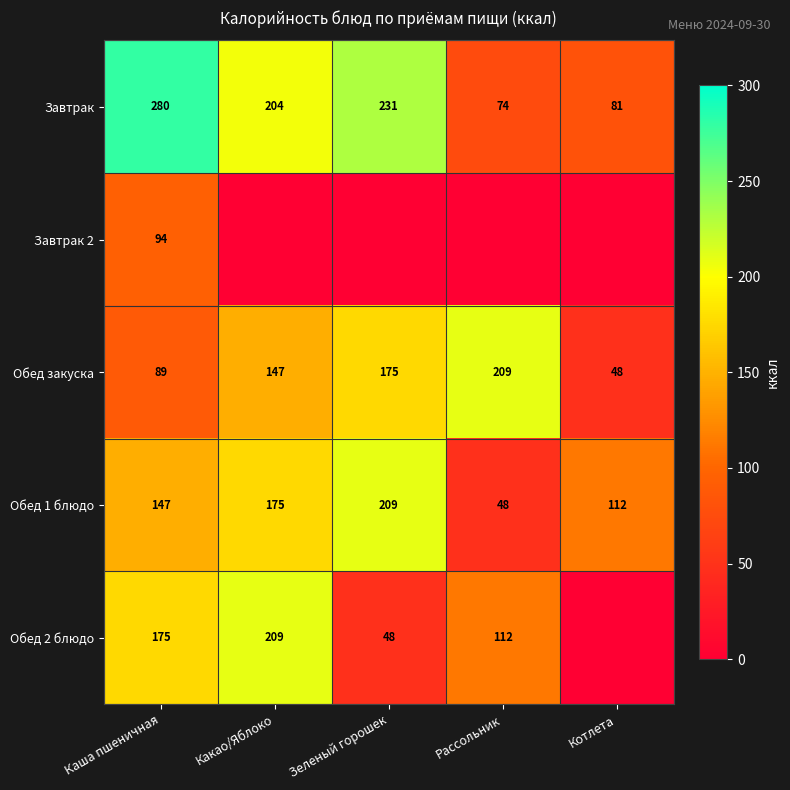

What is the difference between the highest and lowest values at Каша пшеничная?

191